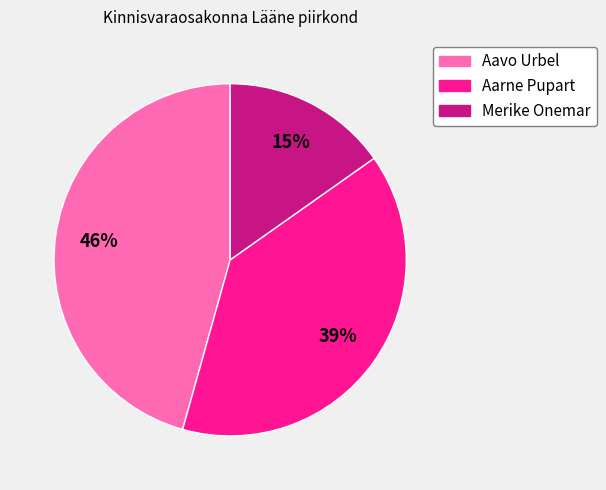

Does Aarne Pupart account for over 50% of the chart?

No